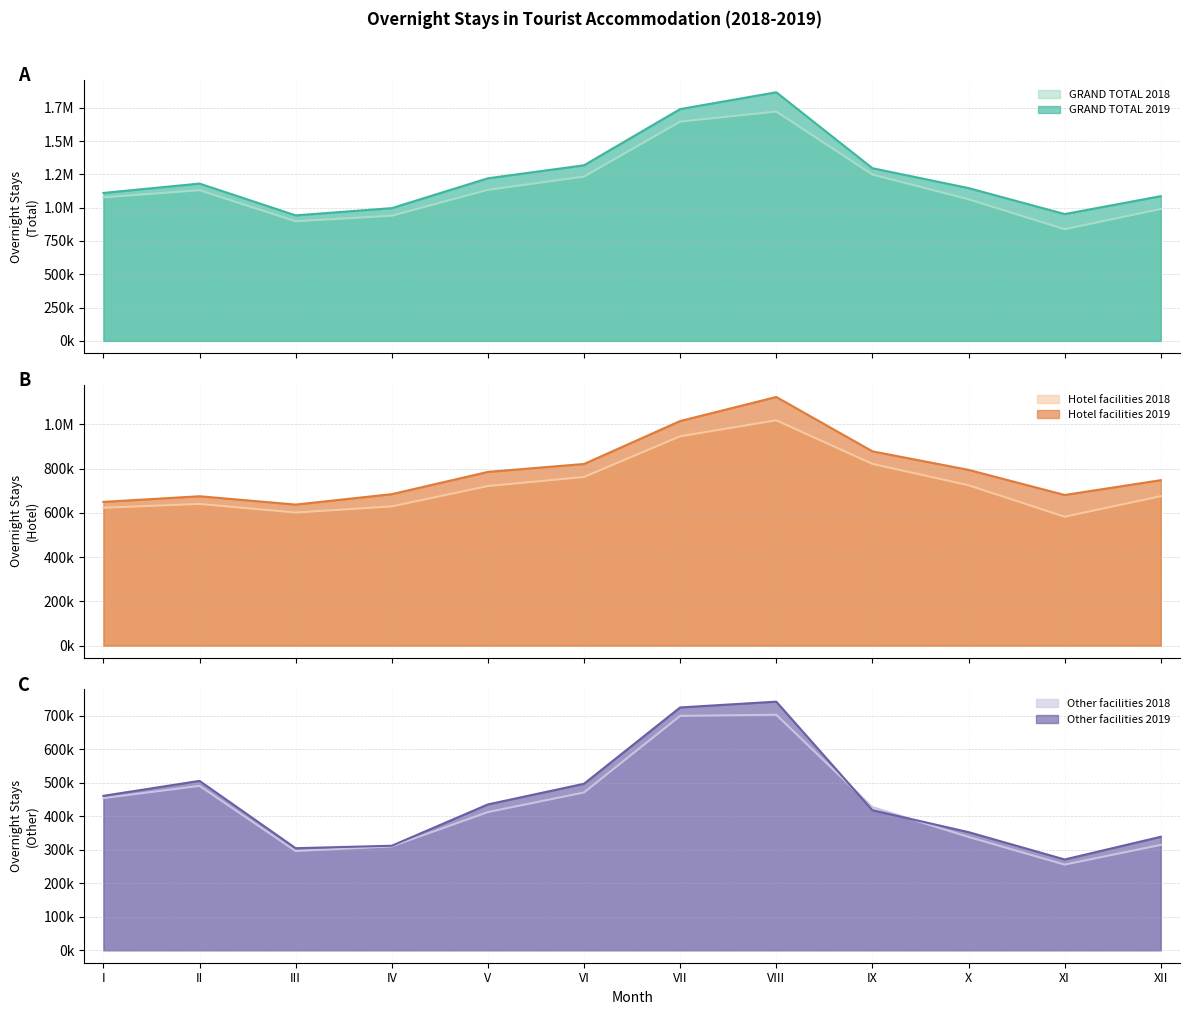

At which label is GRAND TOTAL 2018 closest to 1279772?

IX